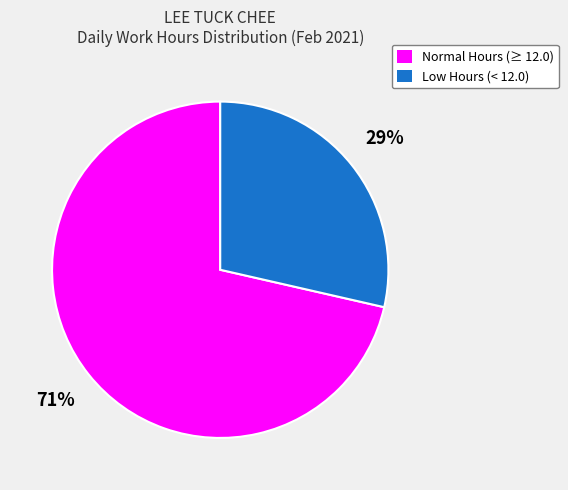

To the nearest percent, what is the average slice percentage?

50%